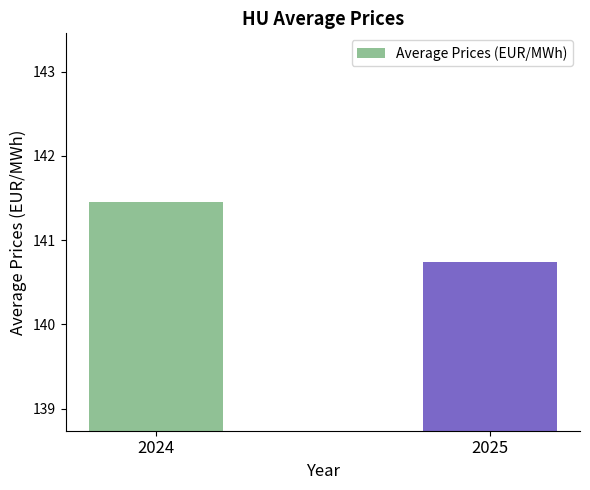

Where is the data nearest to the value 141?

2025